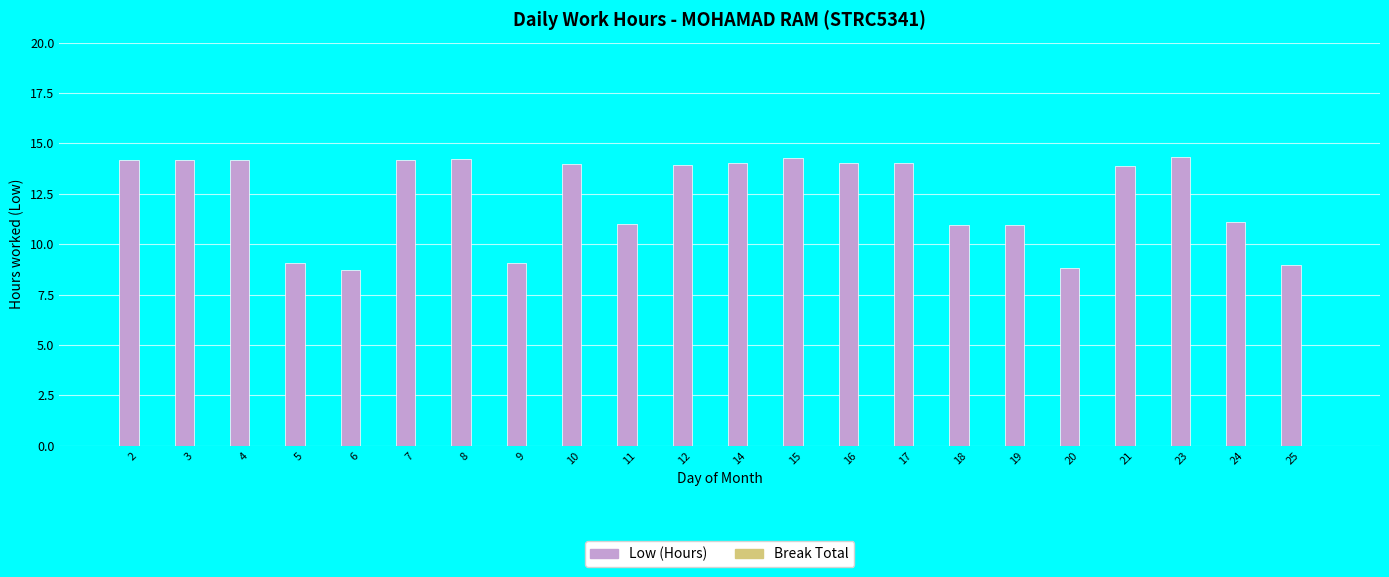

What is the smallest value displayed?

8.7